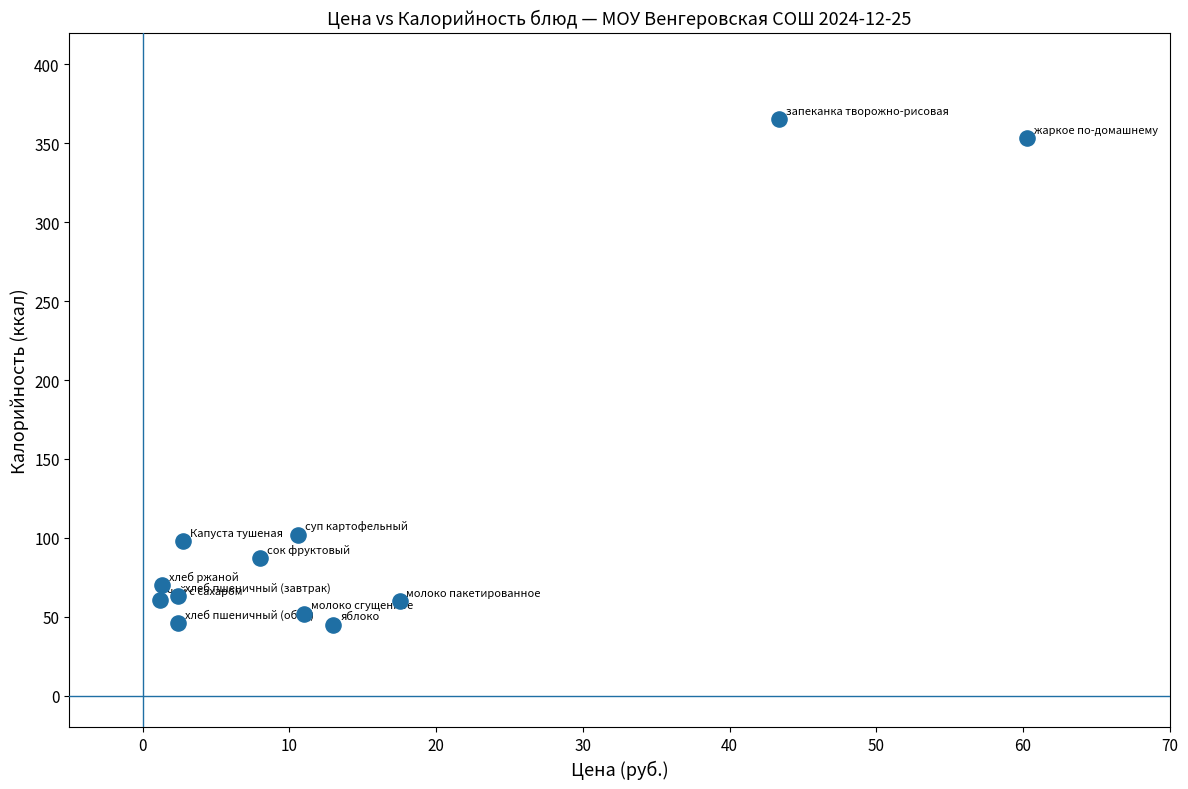

What is the average Y value?

116.8